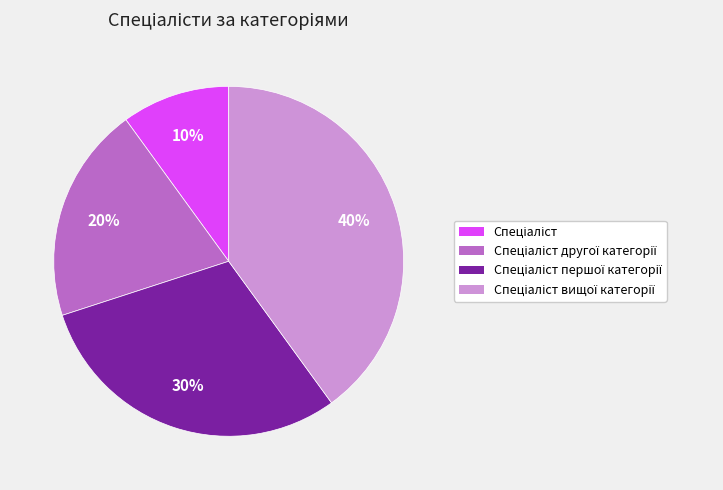

To the nearest percent, what is the average slice percentage?

25%